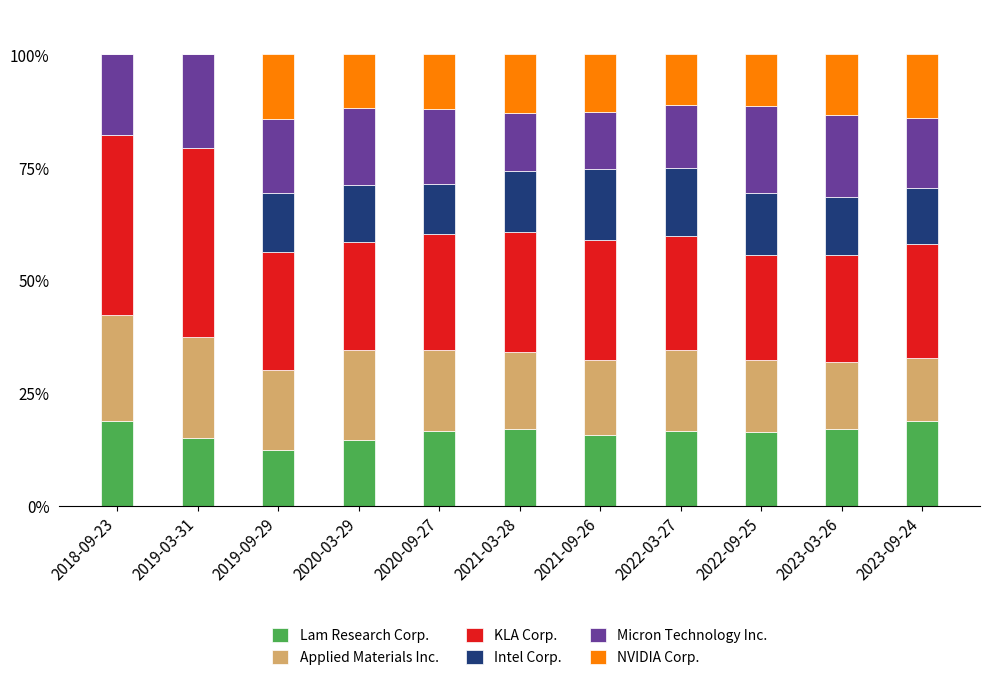

Are the bars horizontal?

No